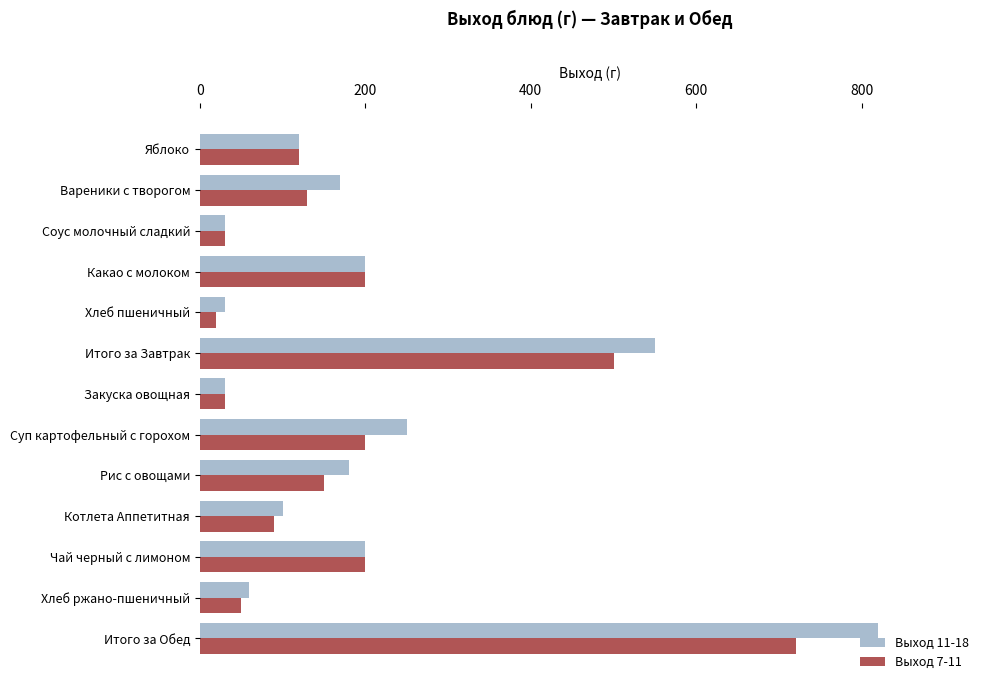

What is the minimum value for Выход 7-11?

20